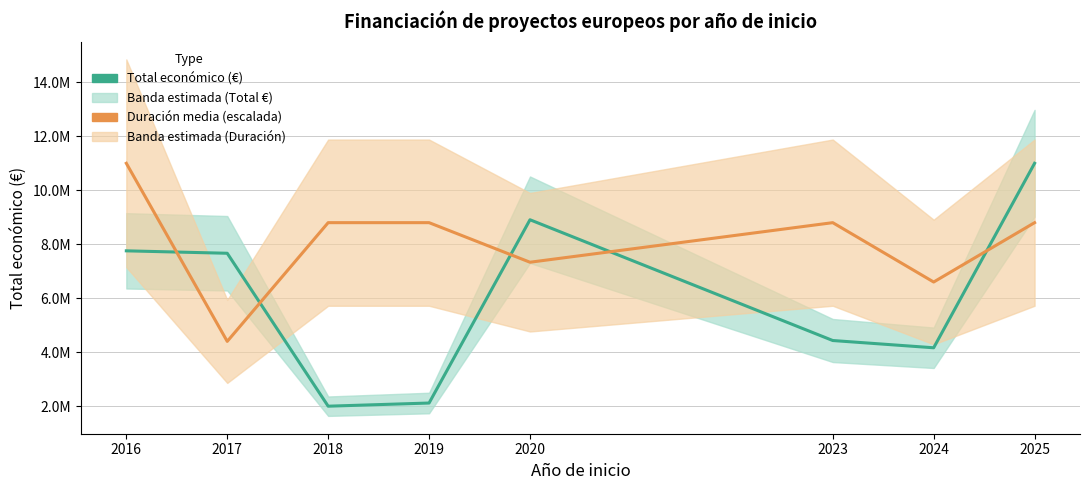

What is the difference between the second highest and second lowest values in the Duración media (escalada) series?

2199827.4